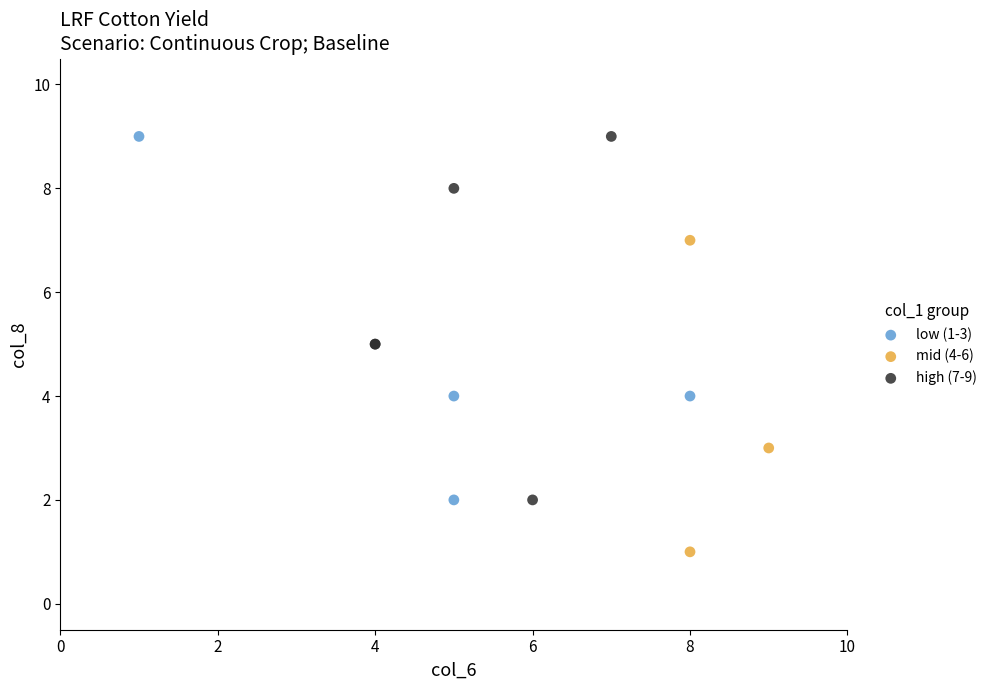

What are all the series names shown in the legend?

low (1-3), mid (4-6), high (7-9)